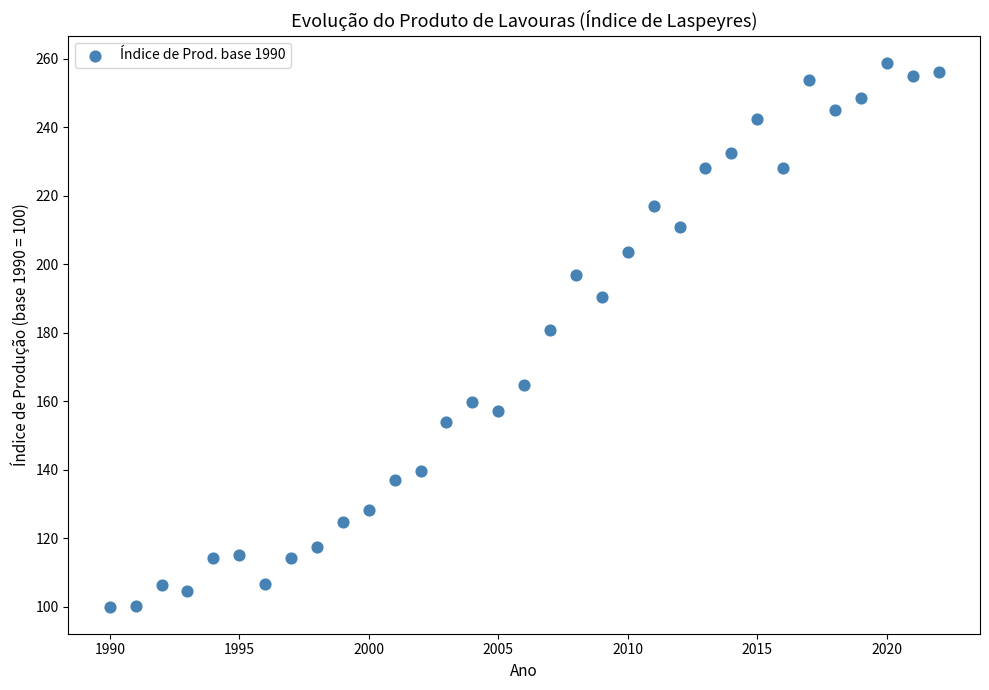

What is the range of X values (max minus min)?

32.0